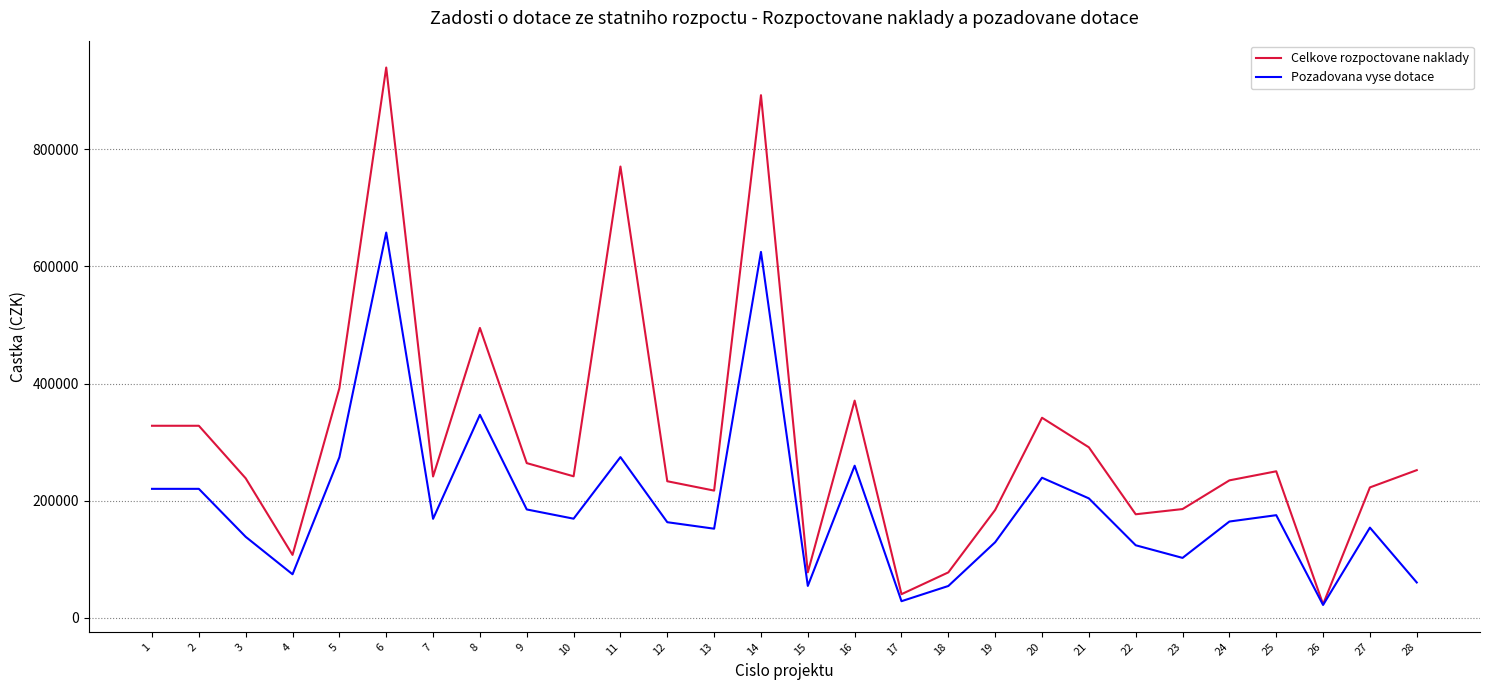

List the series in order of their peak value, lowest first.

Pozadovana vyse dotace, Celkove rozpoctovane naklady